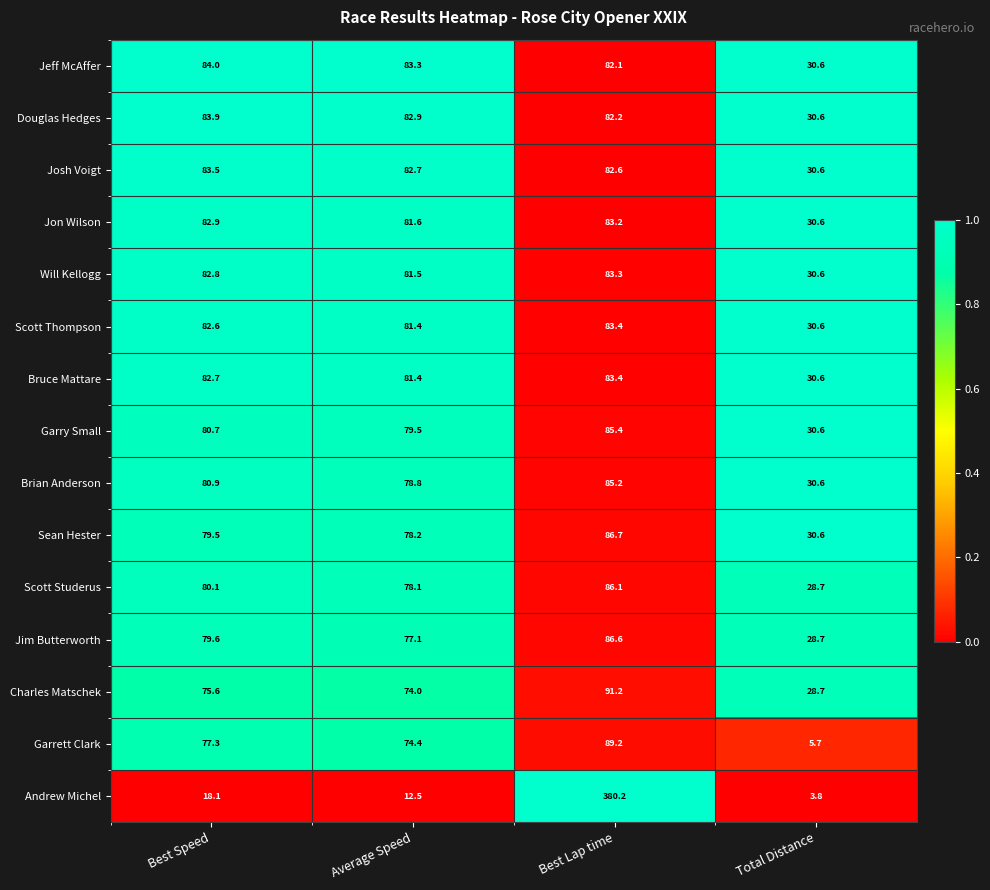

Which series changed the most between Best Speed and Total Distance?

Garrett Clark